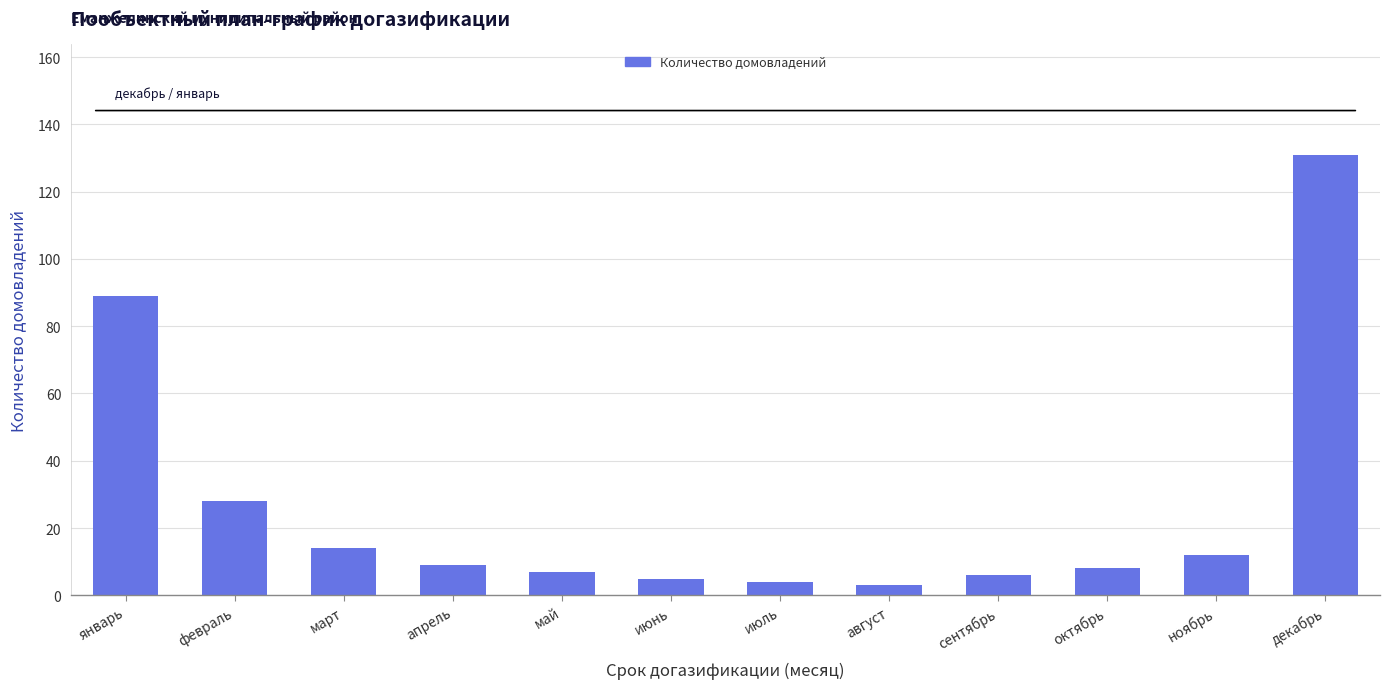

Reading right to left, what are all the values shown in this chart?

декабрь=131	ноябрь=12	октябрь=8	сентябрь=6	август=3	июль=4	июнь=5	май=7	апрель=9	март=14	февраль=28	январь=89